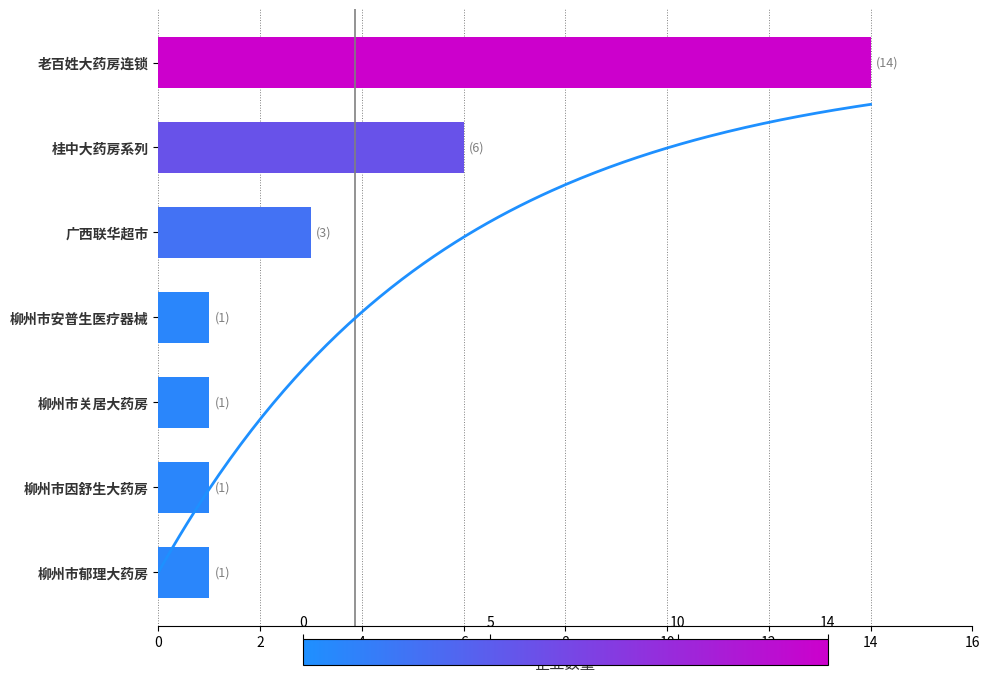

Count the number of values greater than 1.

3